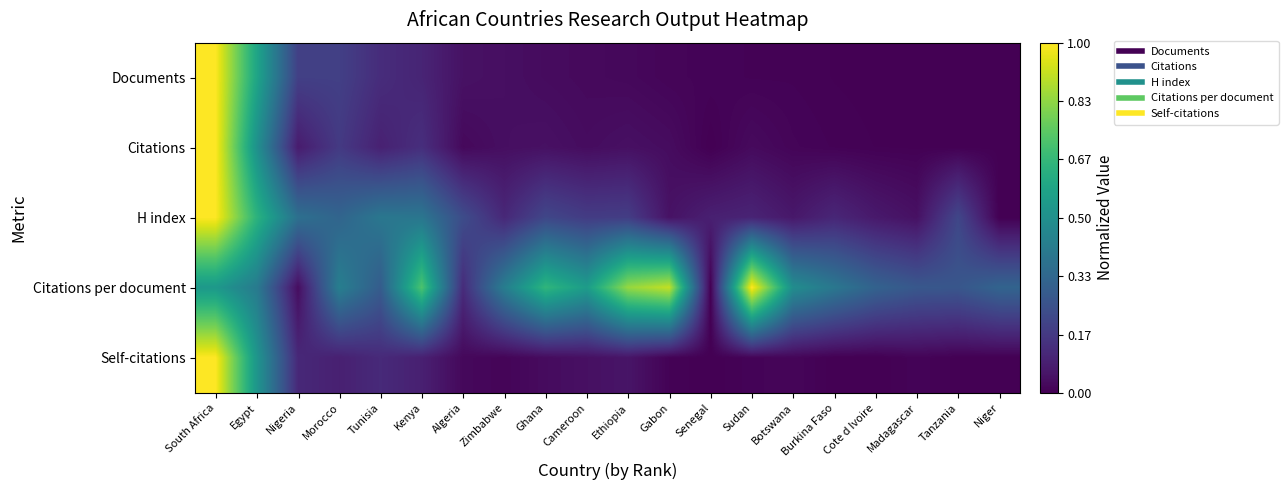

Which series has the largest range (max minus min)?

Documents